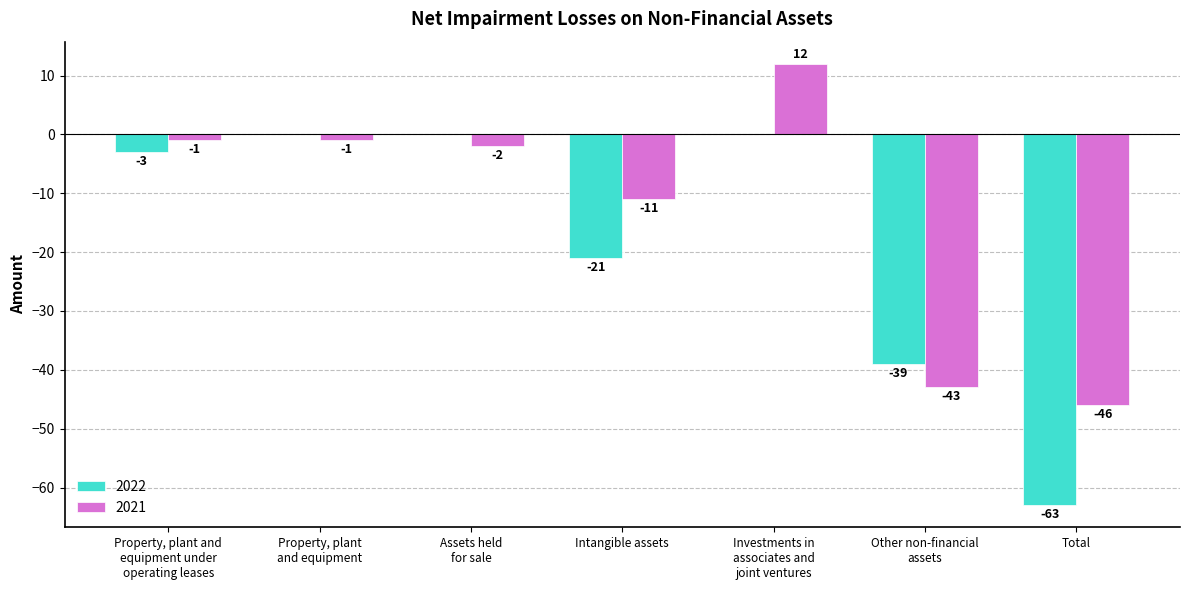

What are all the series names shown in the legend?

2022, 2021